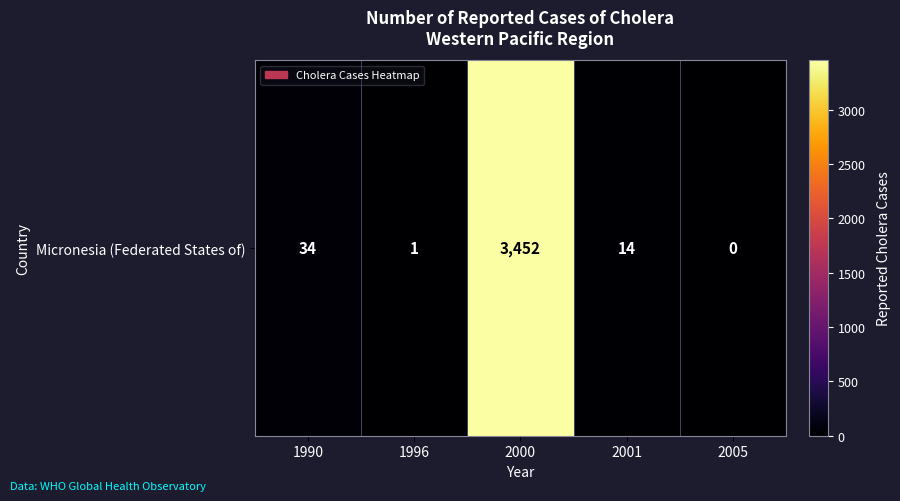

How many data points are above 14?

2